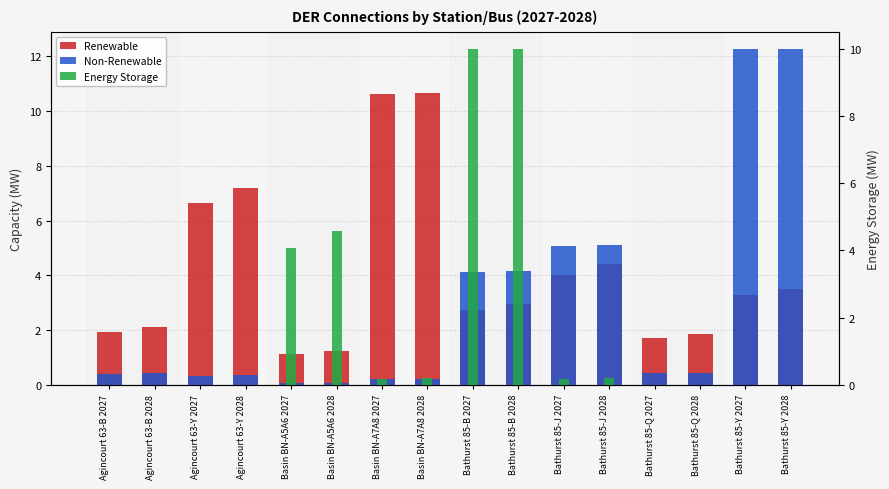

Is it true that Energy Storage equals 0.3 at Bathurst 85-J 2027?

False